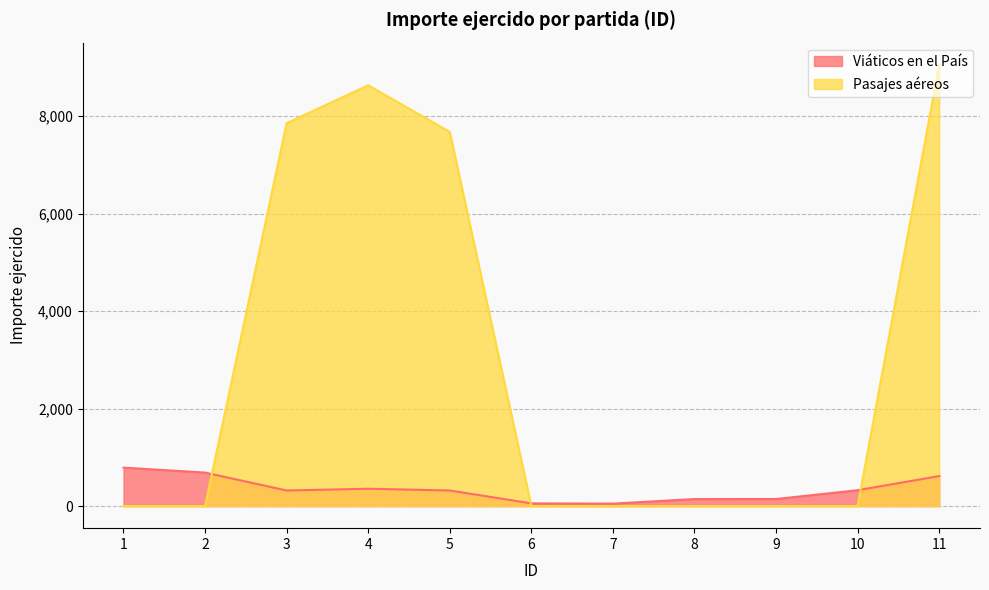

Between 1 and 7, which series saw the biggest shift?

Viáticos en el País